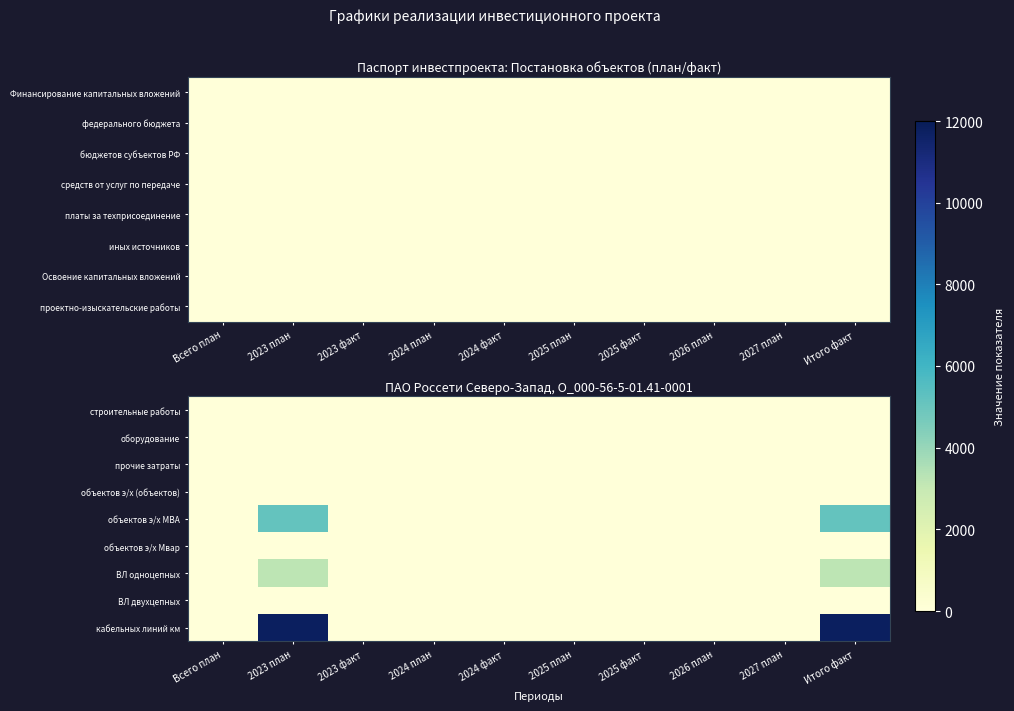

Rank the series at 2024 план from highest to lowest value.

строительные работы, оборудование, прочие затраты, объектов э/х (объектов), объектов э/х МВА, объектов э/х Мвар, ВЛ одноцепных, ВЛ двухцепных, кабельных линий км